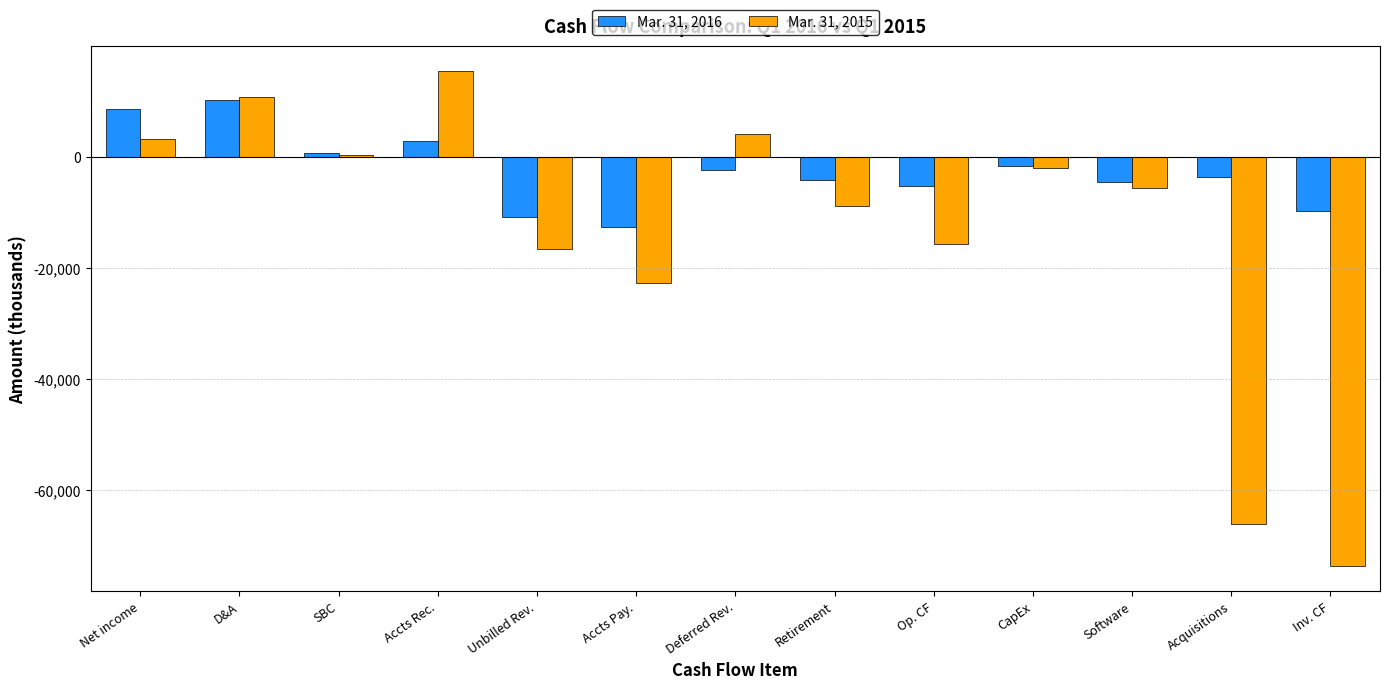

What is the smallest value displayed?

-73752